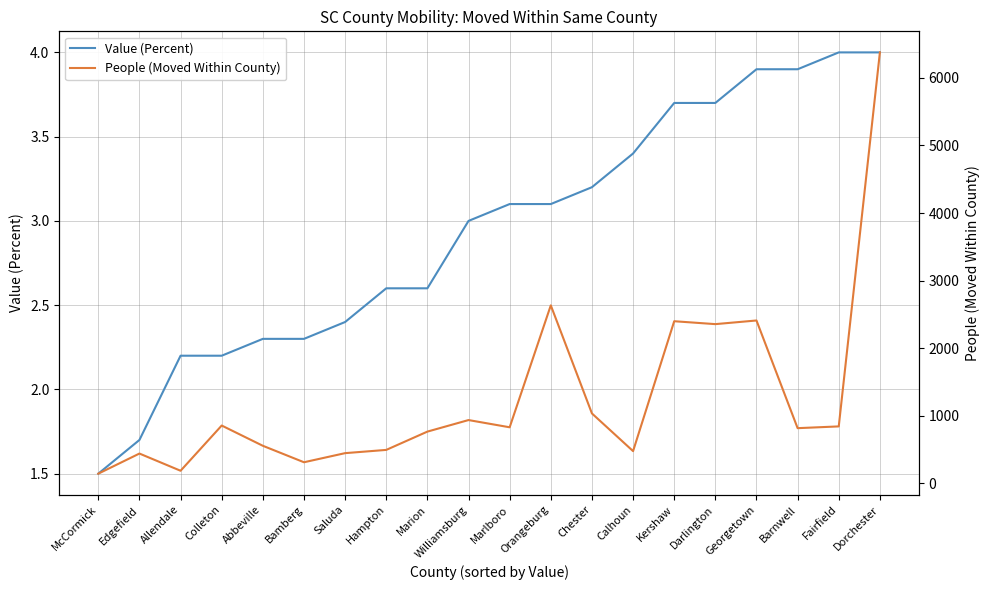

True or false: Value (Percent) and People (Moved Within County) intersect in this chart.

False